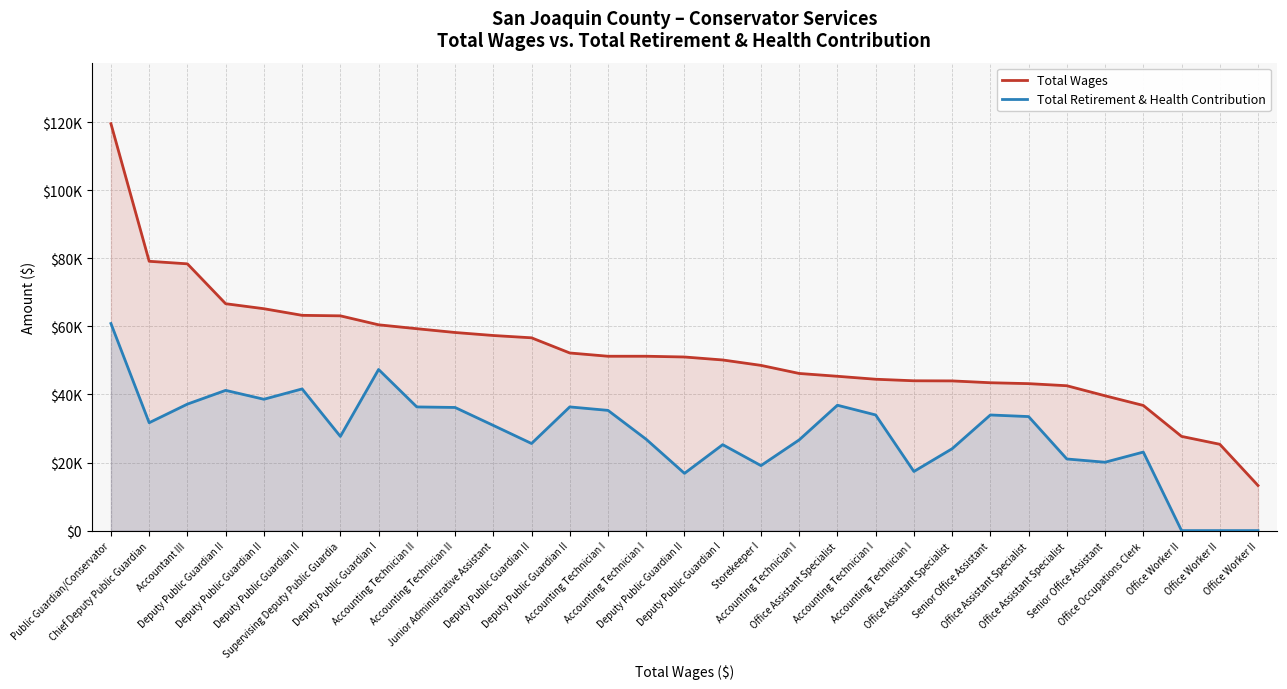

Between Deputy Public Guardian II and Accounting Technician I, which series saw the biggest shift?

Total Retirement & Health Contribution